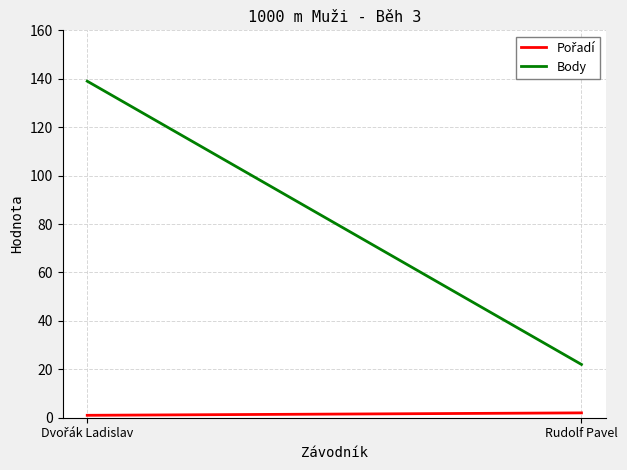

Where is Pořadí nearest to the value 1?

Dvořák Ladislav